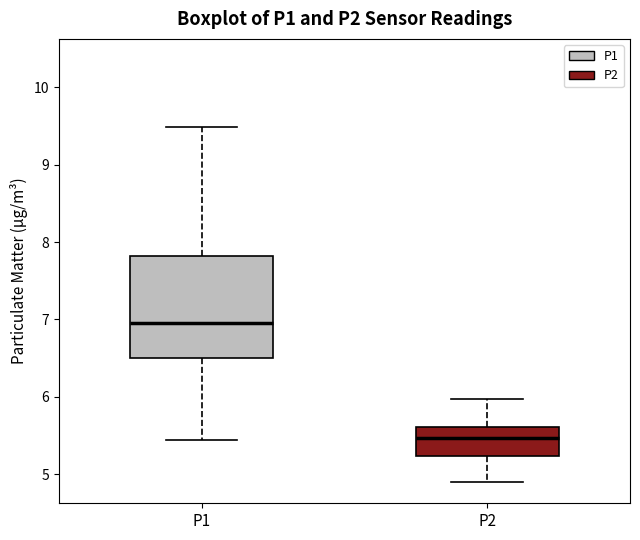

Reading left to right, transcribe this box plot: for each box, give where its median line is, the range the box spans, and where its two whiskers end, as read against the y-axis. The values are not printed on the chart, so give them approximately, as read against the axis.

P1: median 7.0, box 6.5 to 7.8, whiskers 5.5 to 9.5
P2: median 5.5, box 5.2 to 5.6, whiskers 4.9 to 6.0